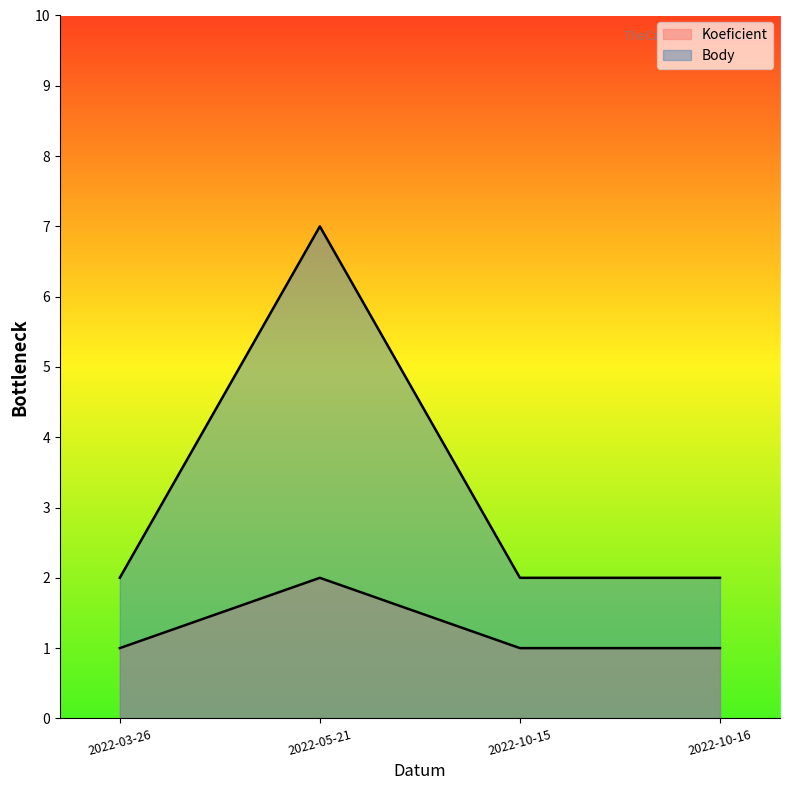

At which category is the sum across all series the highest?

2022-05-21